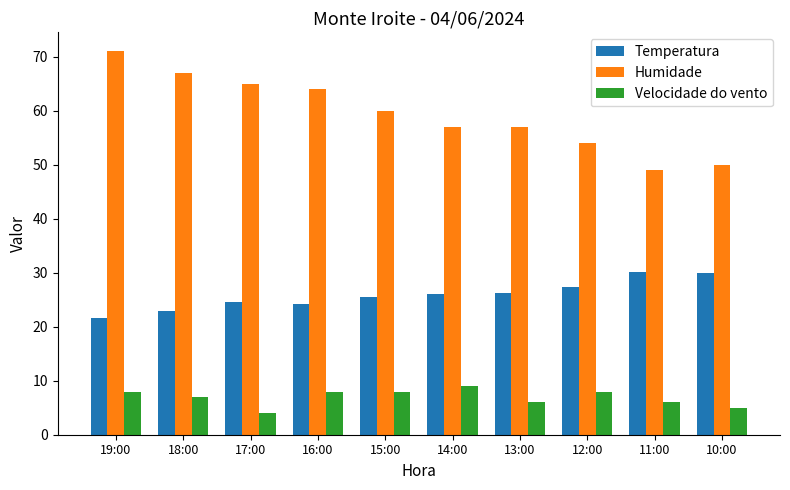

How many categories are shown in the chart?

10